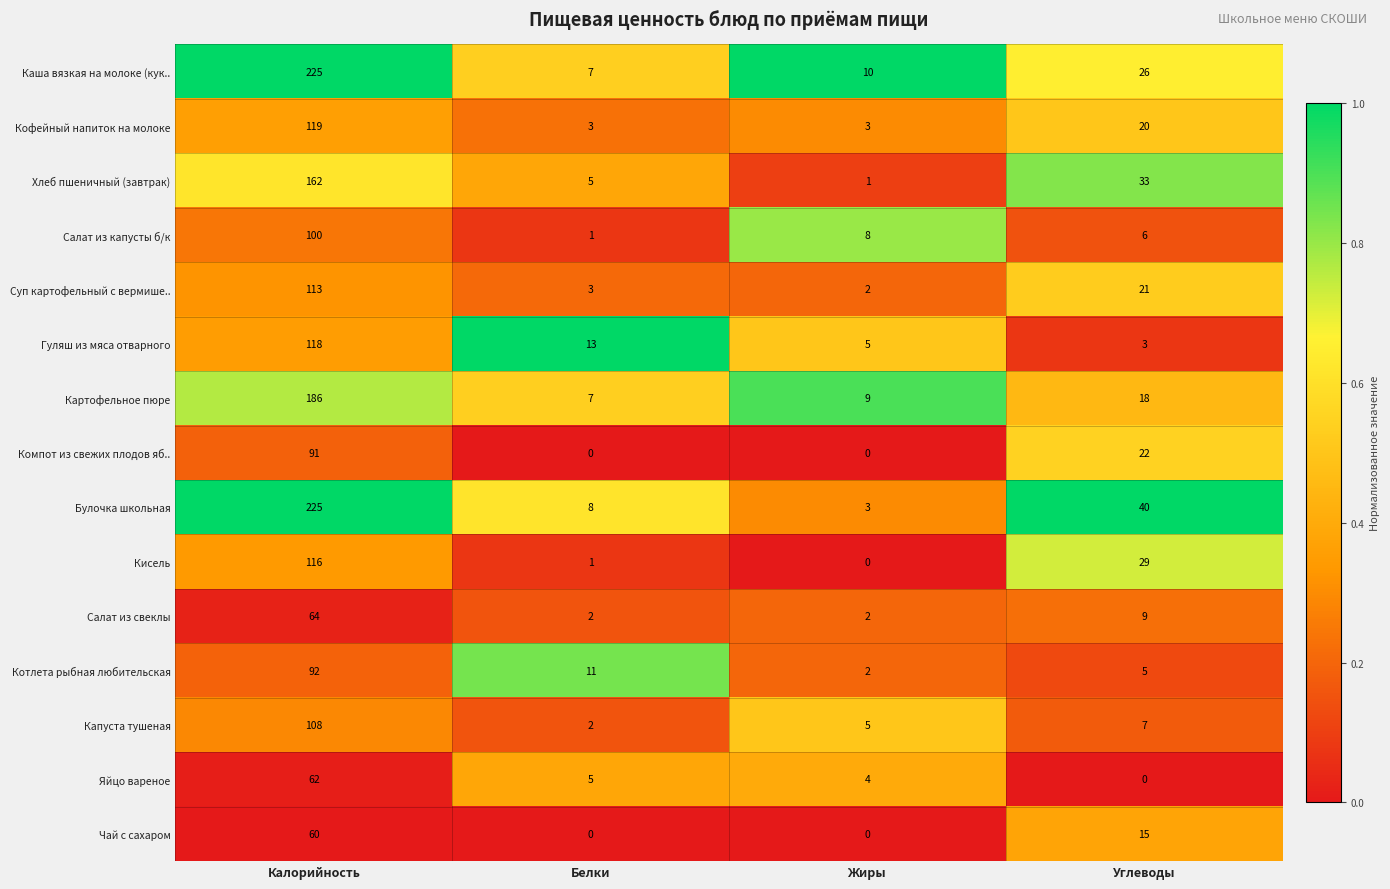

At which category is the sum across all series the highest?

Калорийность